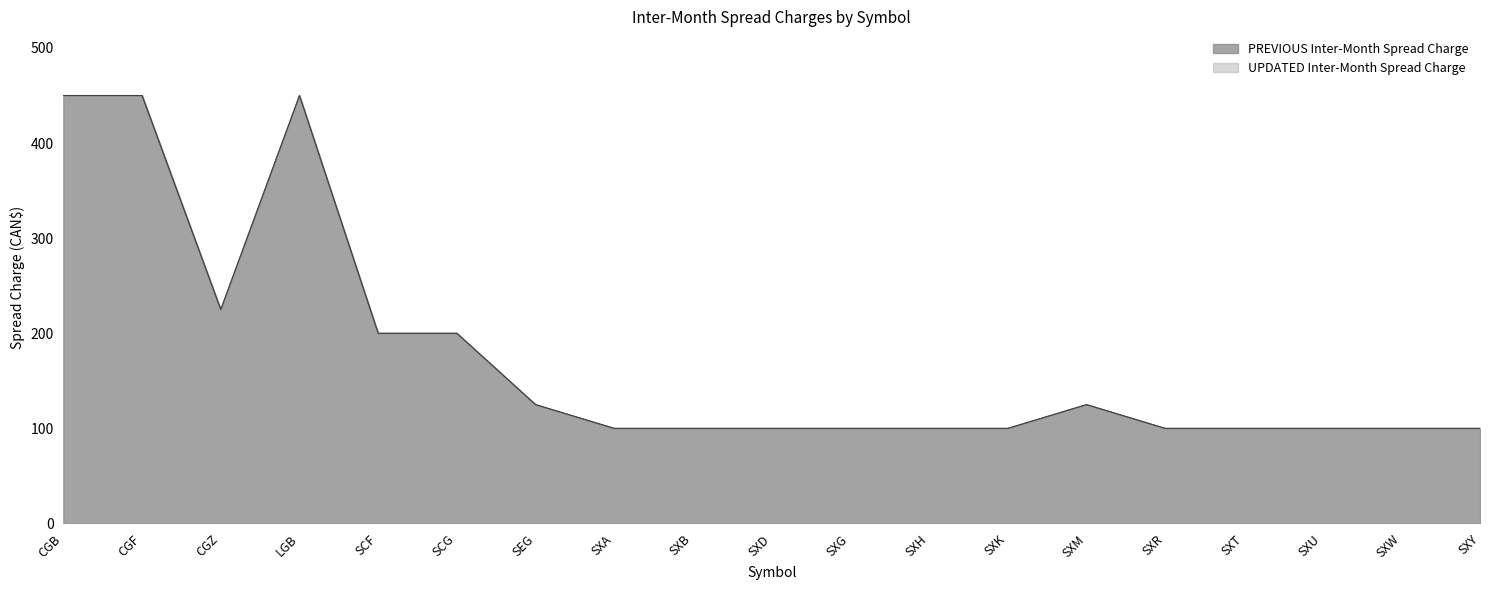

True or false: UPDATED Inter-Month Spread Charge has more than 1 points higher than both neighbors.

True